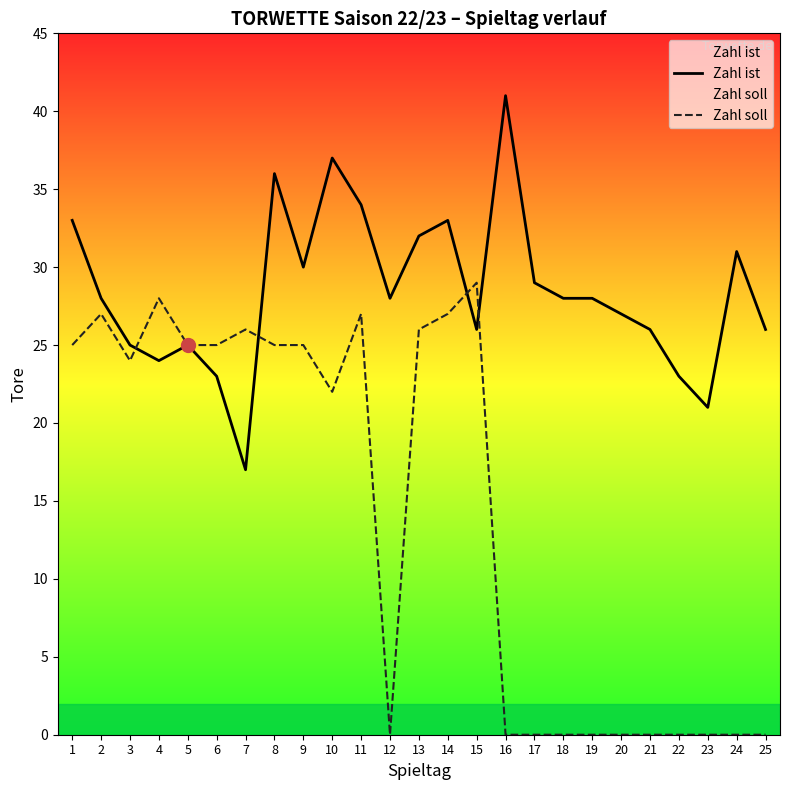

What is the difference between the Zahl soll values at 8 and 2?

2